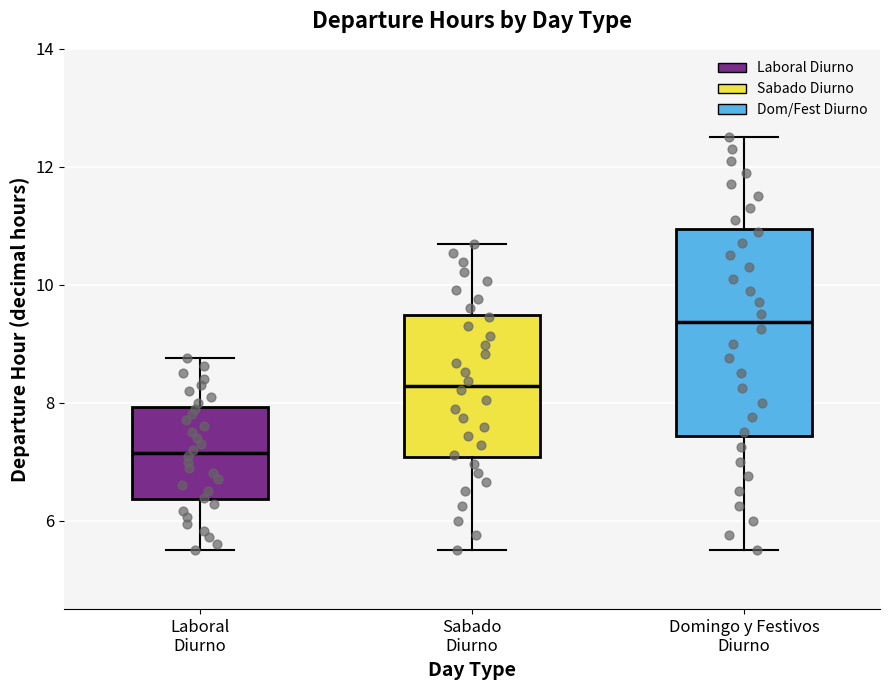

Reading left to right, read every box against the y-axis: the position of its median line, the range the box covers, and the ends of its whiskers. The values are not printed on the chart, so give them approximately, as read against the axis.

Laboral Diurno: median 7.2, box 6.4 to 8.0, whiskers 5.6 to 8.8
Sabado Diurno: median 8.2, box 7.0 to 9.4, whiskers 5.6 to 10.6
Domingo y Festivos Diurno: median 9.4, box 7.4 to 11.0, whiskers 5.6 to 12.6